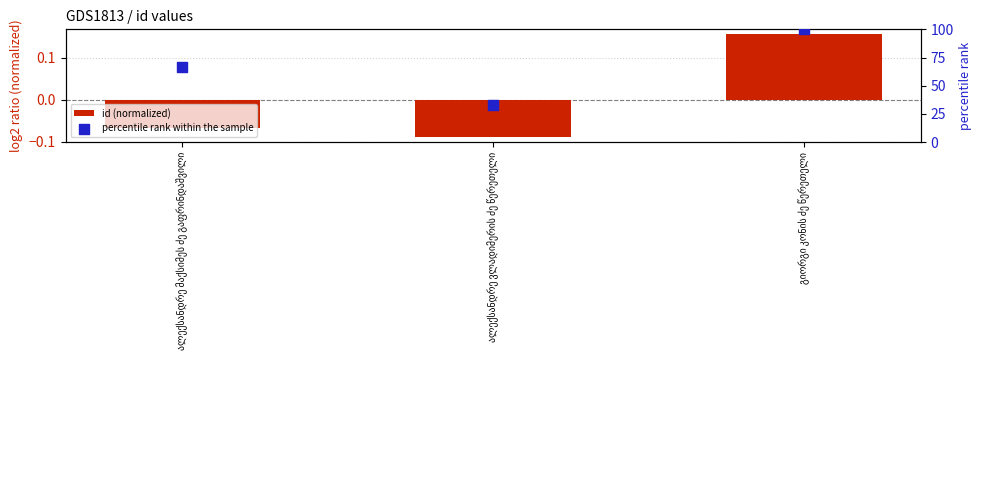

Which series contains the lowest Y value?

id (normalized)